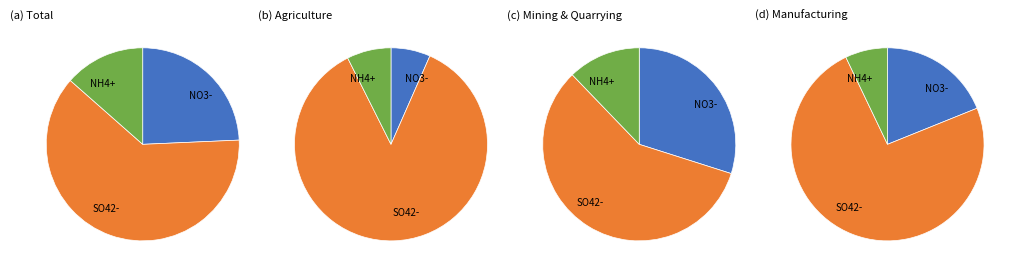

To the nearest percent, what is the combined percentage of Mining & Quarrying and Total?

64%